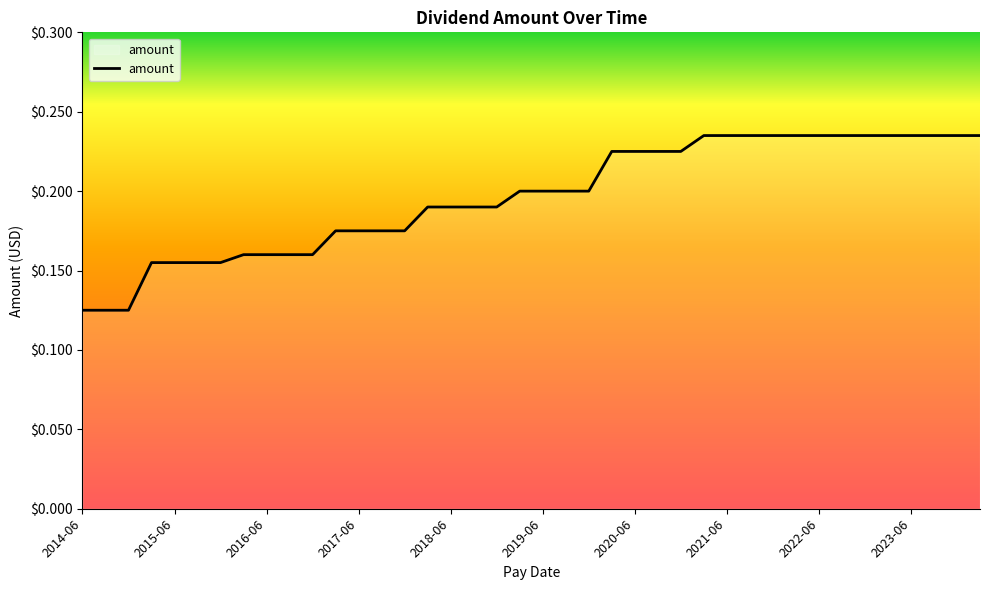

Which has a higher value, 2019-06 or 2022-06?

2022-06